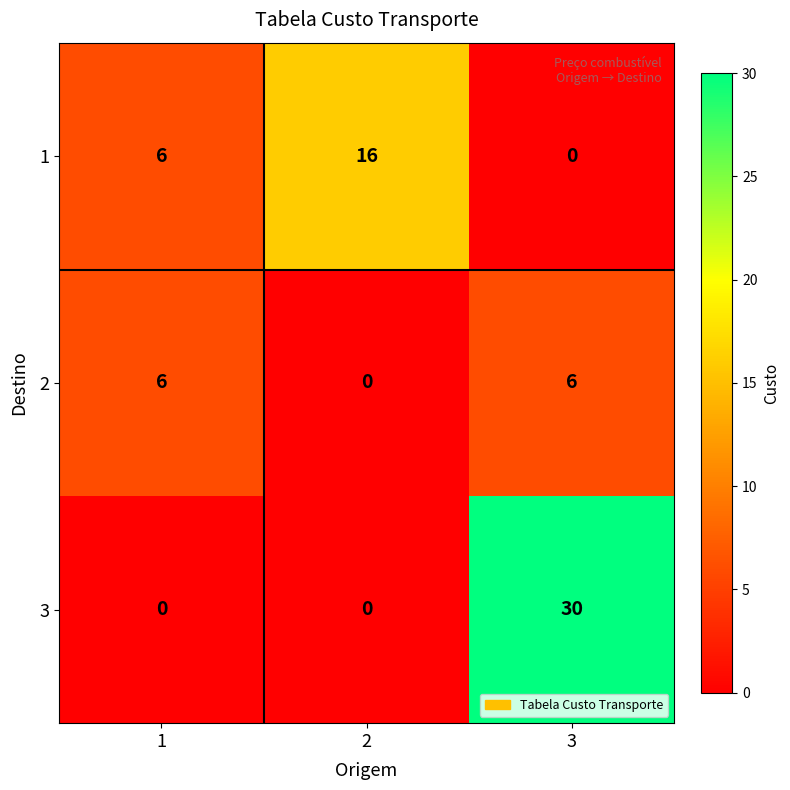

List the series in order of their peak value, highest first.

3, 1, 2